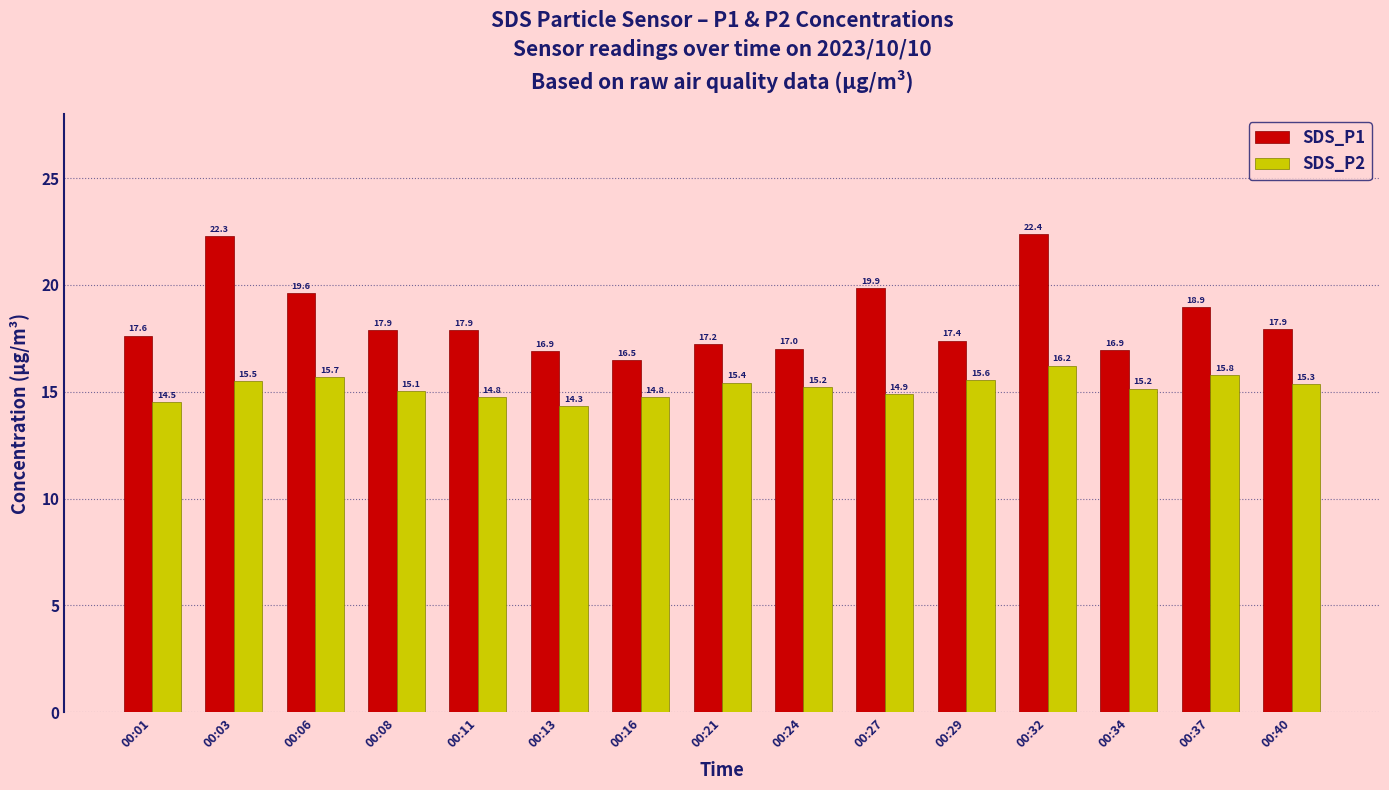

True or false: SDS_P2 has a value of 21.8 at 00:34.

False